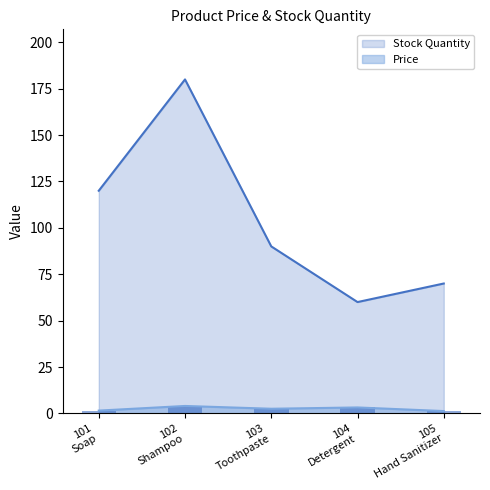

How many values in the Stock Quantity series are below 90?

2